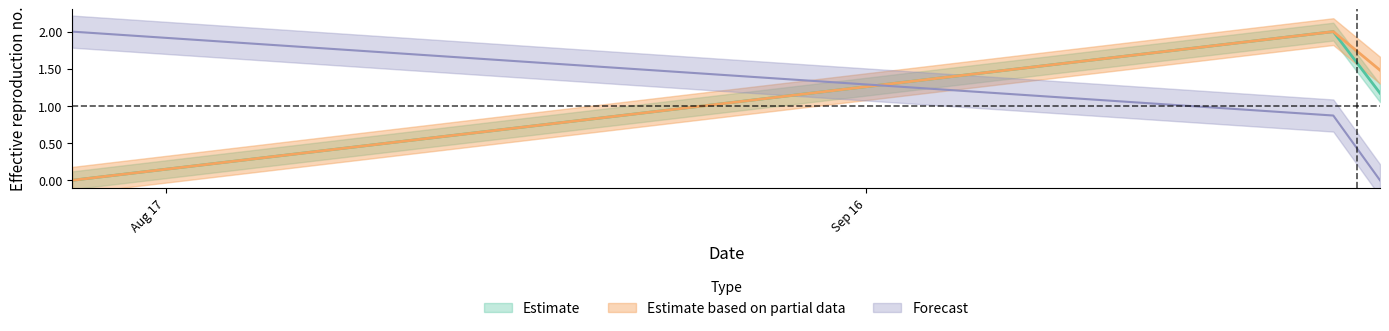

Is it true that transactionShares equals 1.3 at 2003-10-06?

False